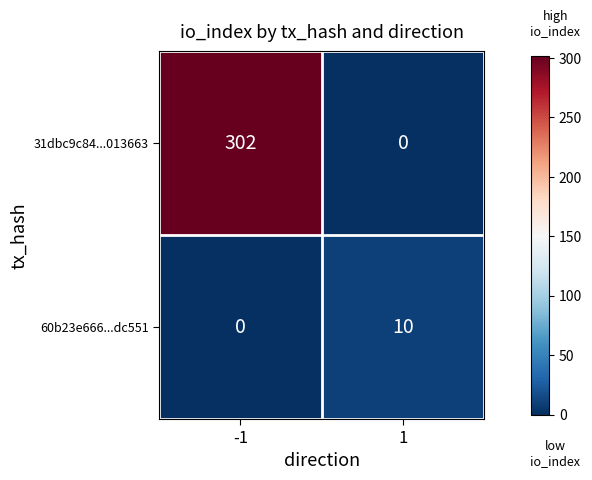

Which series has the largest range (max minus min)?

31dbc9c84...013663